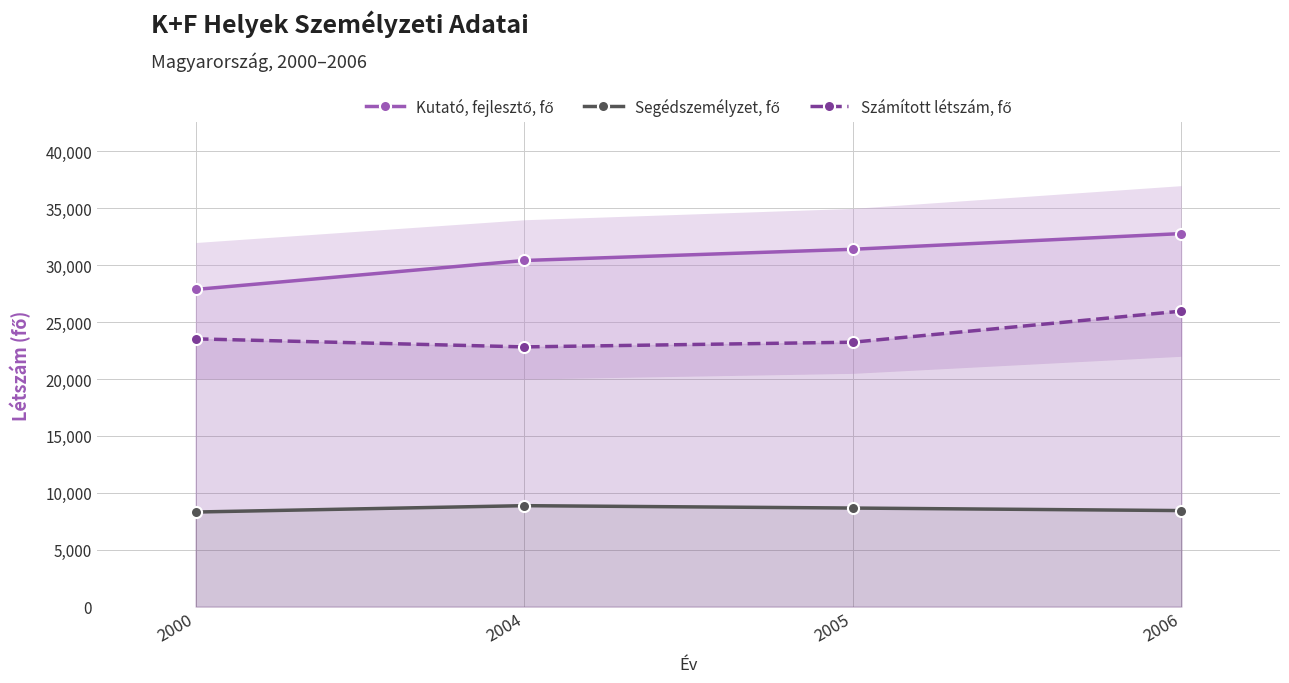

Is this an area chart (filled region under the line)?

No